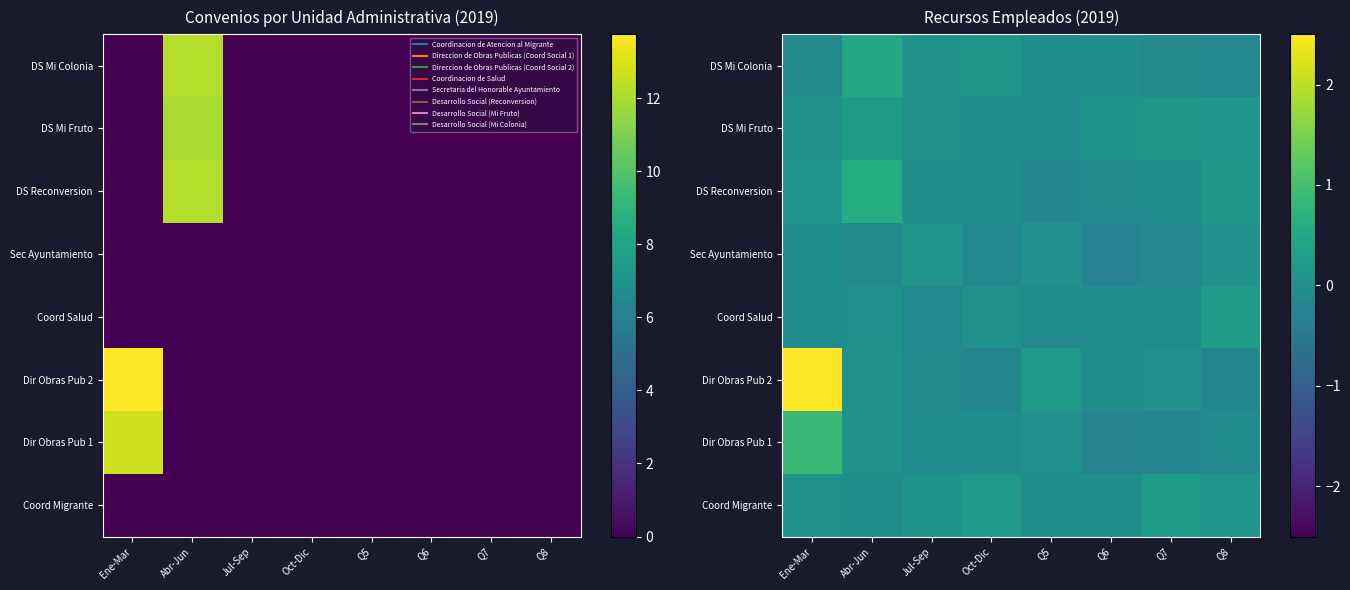

List the series in order of their peak value, lowest first.

Sec Ayuntamiento, DS Mi Fruto, Coord Migrante, Coord Salud, DS Mi Colonia, DS Reconversion, Dir Obras Pub 1, Dir Obras Pub 2